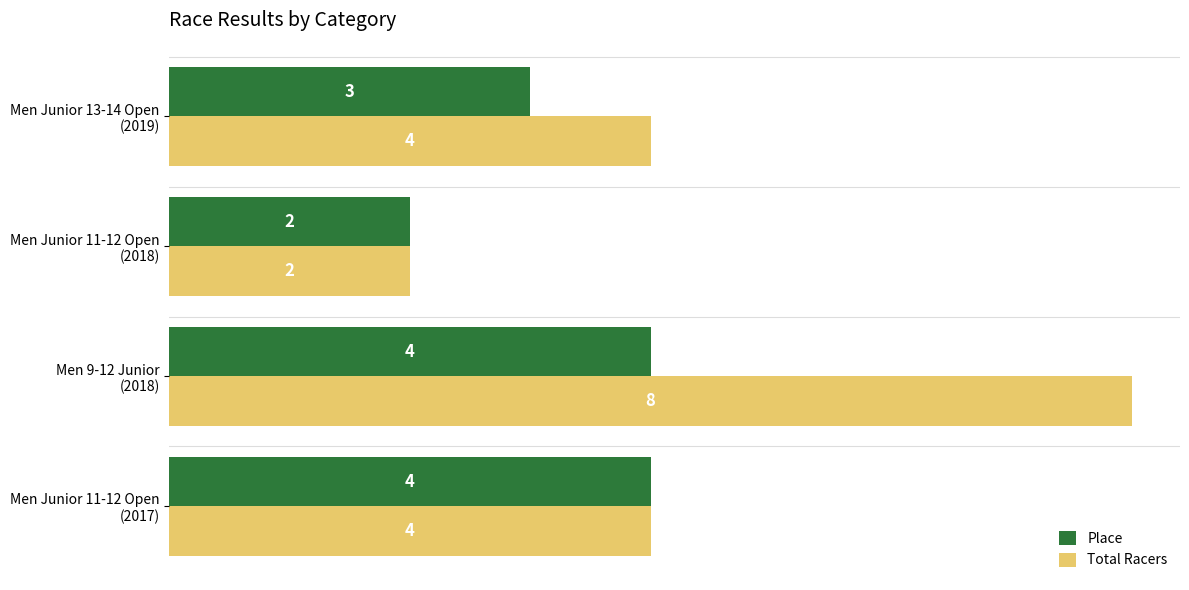

What is the average value of the Place series?

3